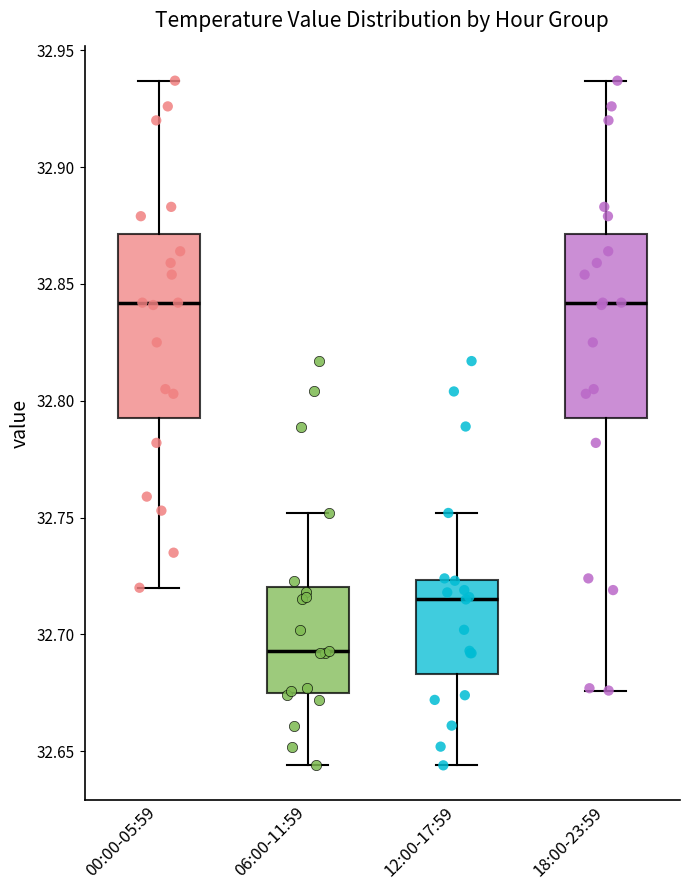

Reading left to right, read every box against the y-axis: the position of its median line, the range the box covers, and the ends of its whiskers. The values are not printed on the chart, so give them approximately, as read against the axis.

00:00-05:59: median 32.840, box 32.795 to 32.870, whiskers 32.720 to 32.935
06:00-11:59: median 32.695, box 32.675 to 32.720, whiskers 32.645 to 32.750
12:00-17:59: median 32.715, box 32.685 to 32.725, whiskers 32.645 to 32.750
18:00-23:59: median 32.840, box 32.795 to 32.870, whiskers 32.675 to 32.935